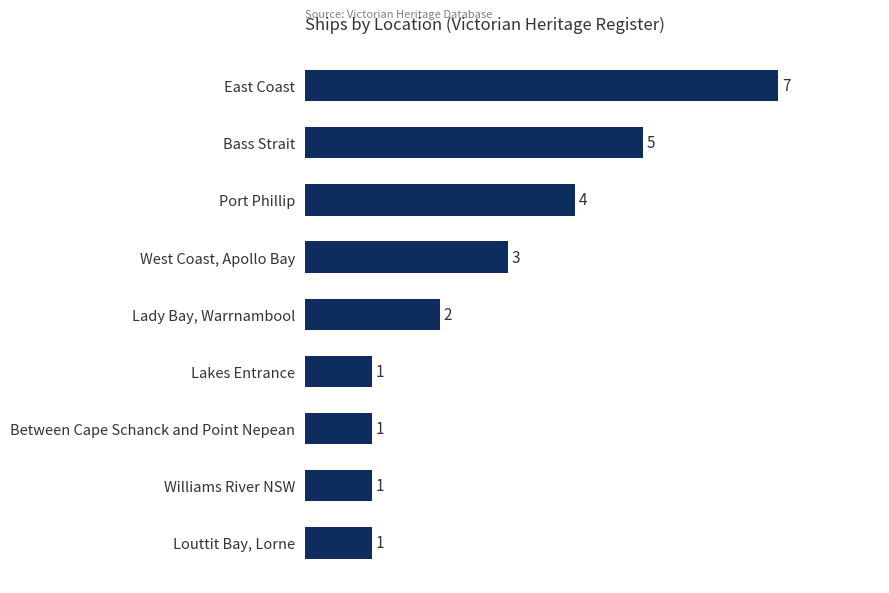

Reading top to bottom, list all the values displayed in this chart.

East Coast=7	Bass Strait=5	Port Phillip=4	West Coast, Apollo Bay=3	Lady Bay, Warrnambool=2	Lakes Entrance=1	Between Cape Schanck and Point Nepean=1	Williams River NSW=1	Louttit Bay, Lorne=1